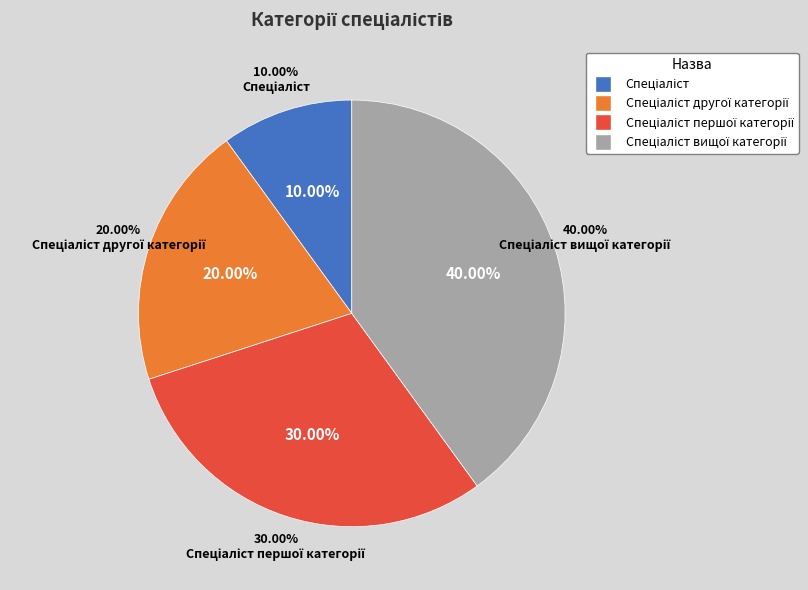

Which slice is the smallest?

Спеціаліст